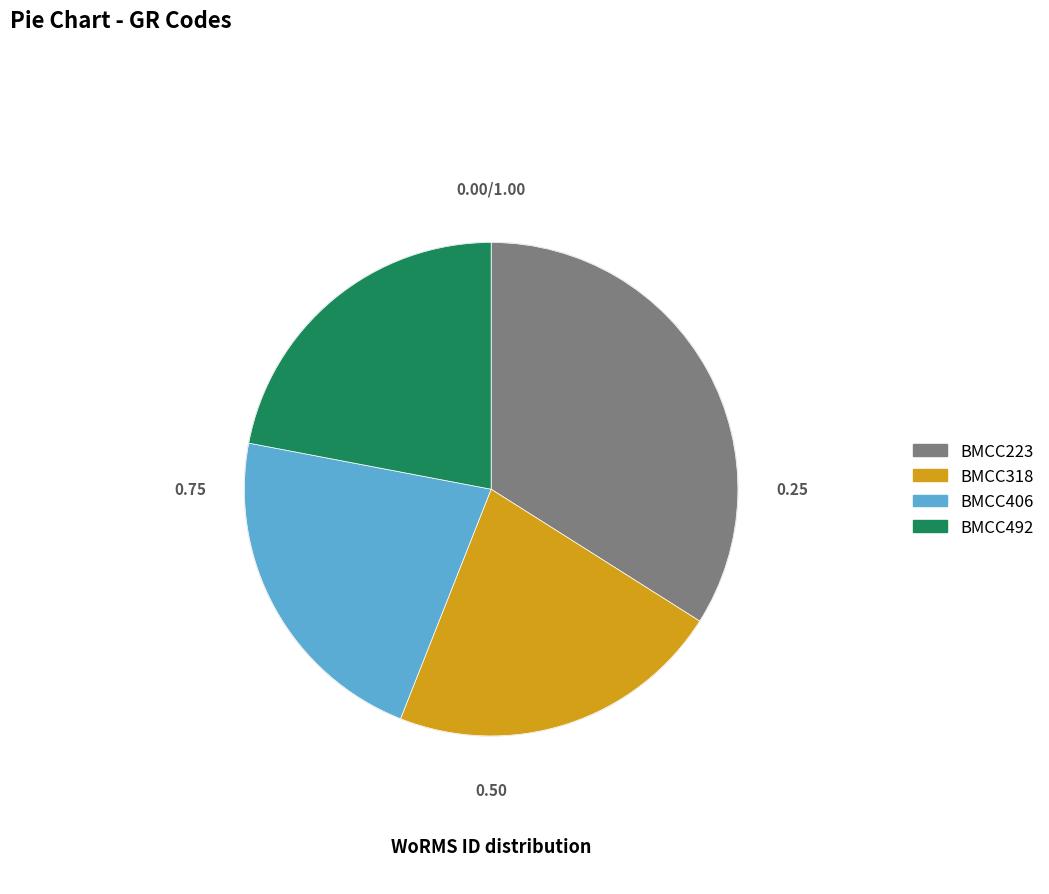

Does BMCC223 account for over 50% of the chart?

No